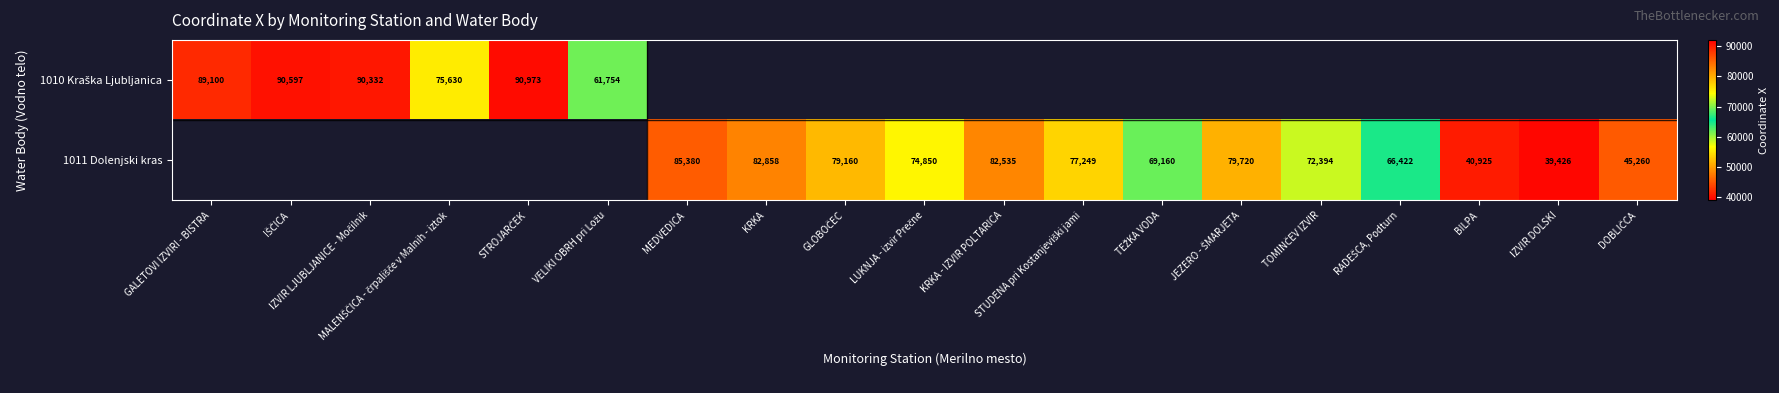

Which label corresponds to the largest value in the chart?

STROJARČEK